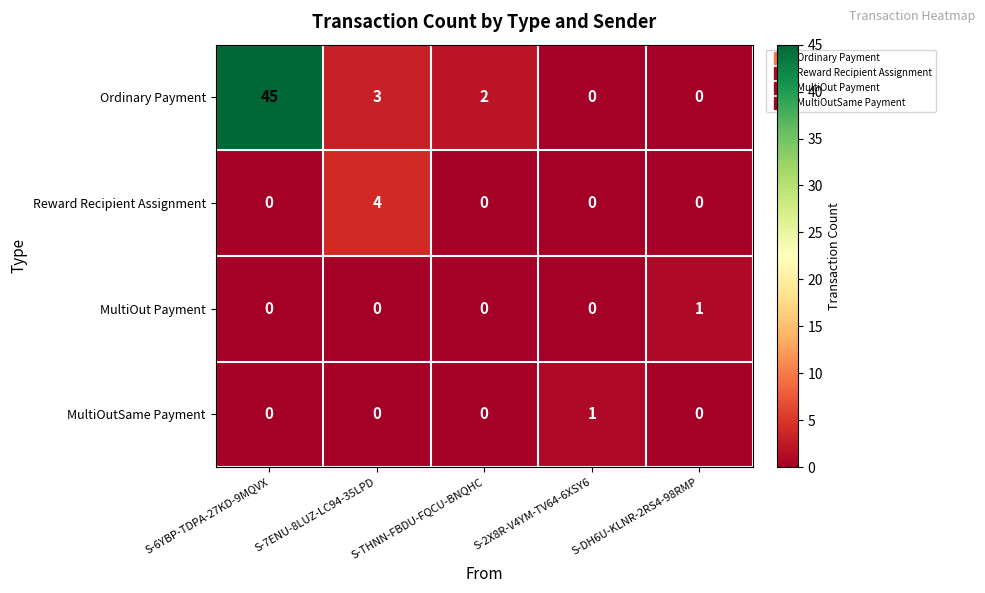

What is the greatest value displayed?

45